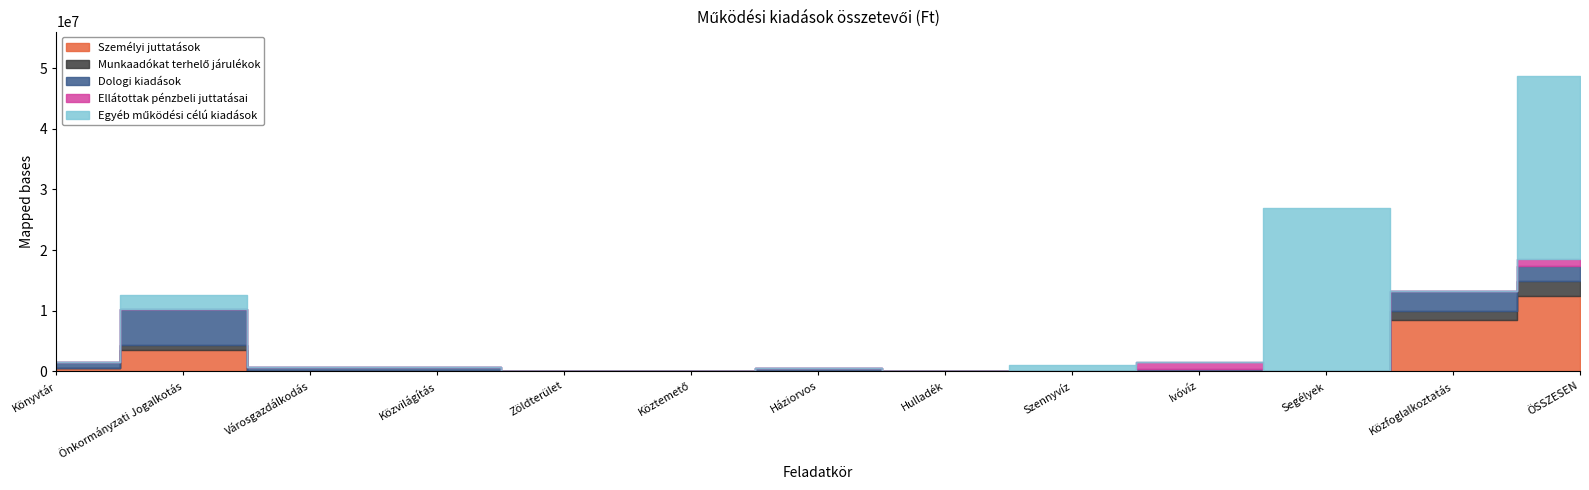

What is the difference between the maximum and minimum values in the Ellátottak pénzbeli juttatásai series?

1050000